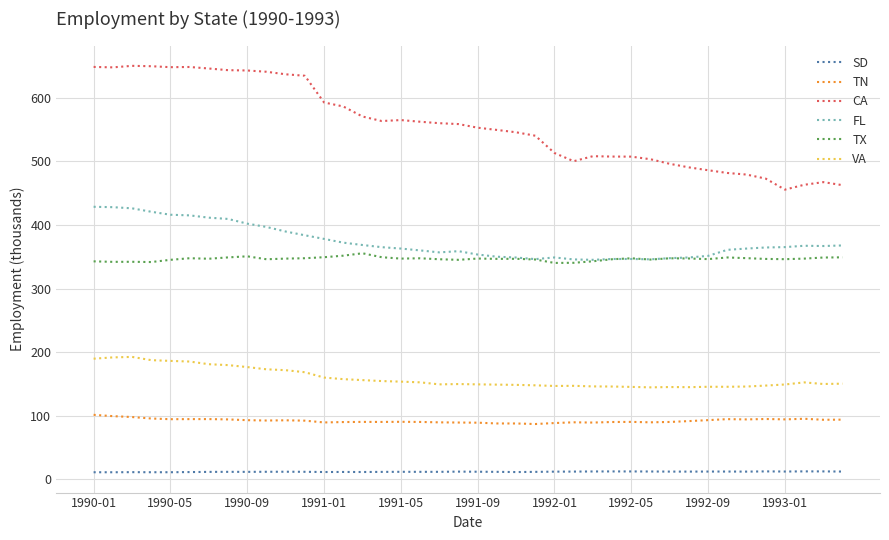

Rank the series by their maximum value, from lowest to highest.

SD, TN, VA, TX, FL, CA